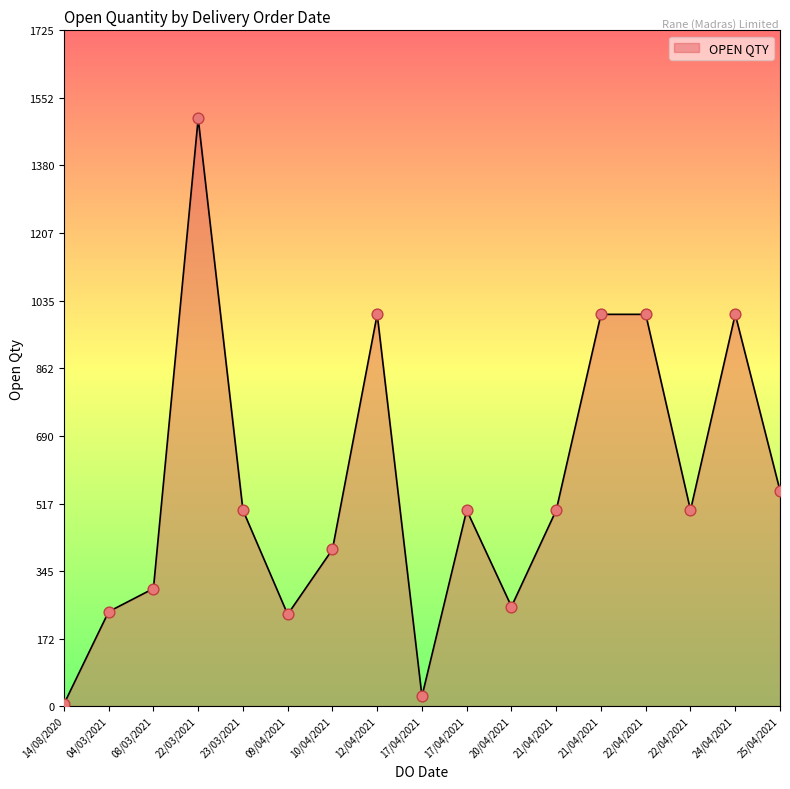

Which has a higher value, 24/04/2021 or 14/08/2020?

24/04/2021